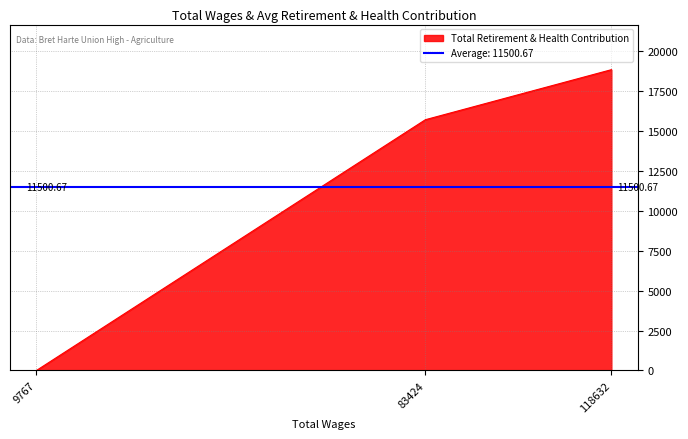

What is the maximum value shown in the chart?

18815